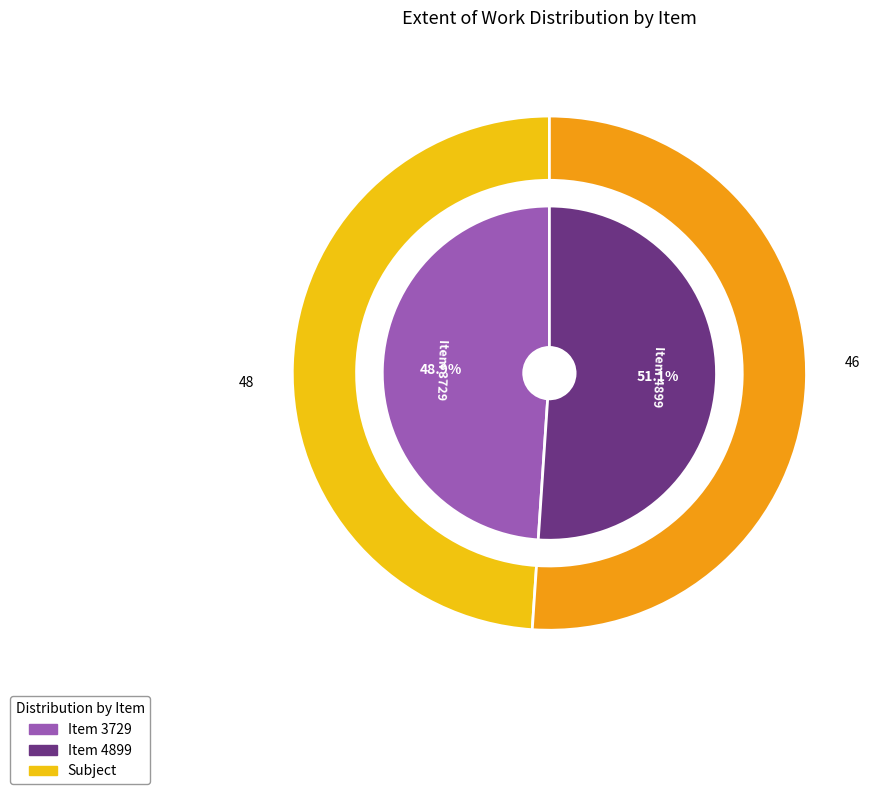

The Item 3729 slice represents 42% of the pie. True or false?

False